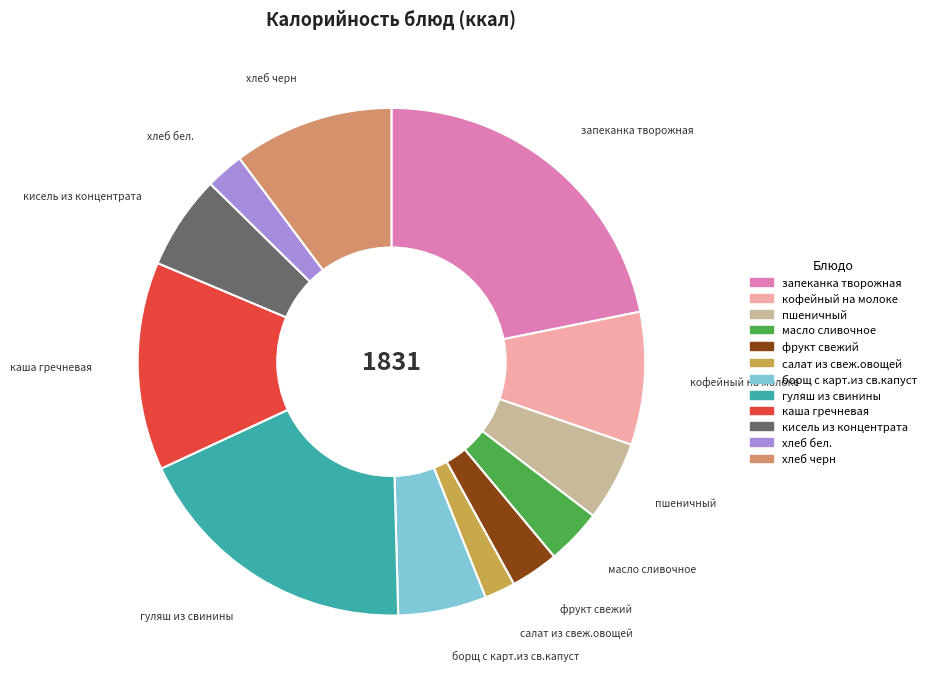

Does any single category account for the majority?

No